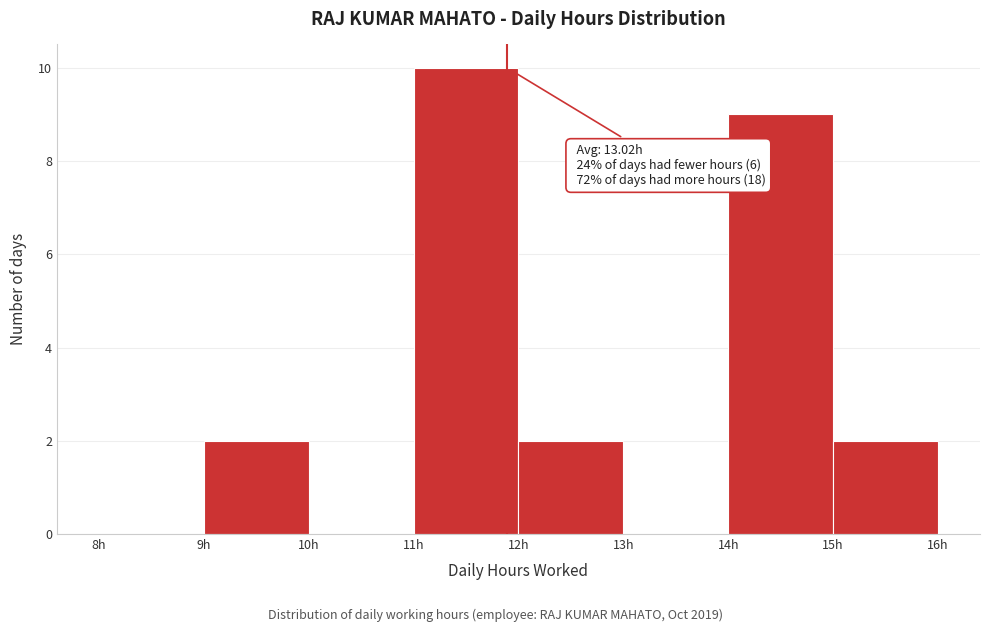

Over which range of the x-axis is the bar tallest?

11 to 12